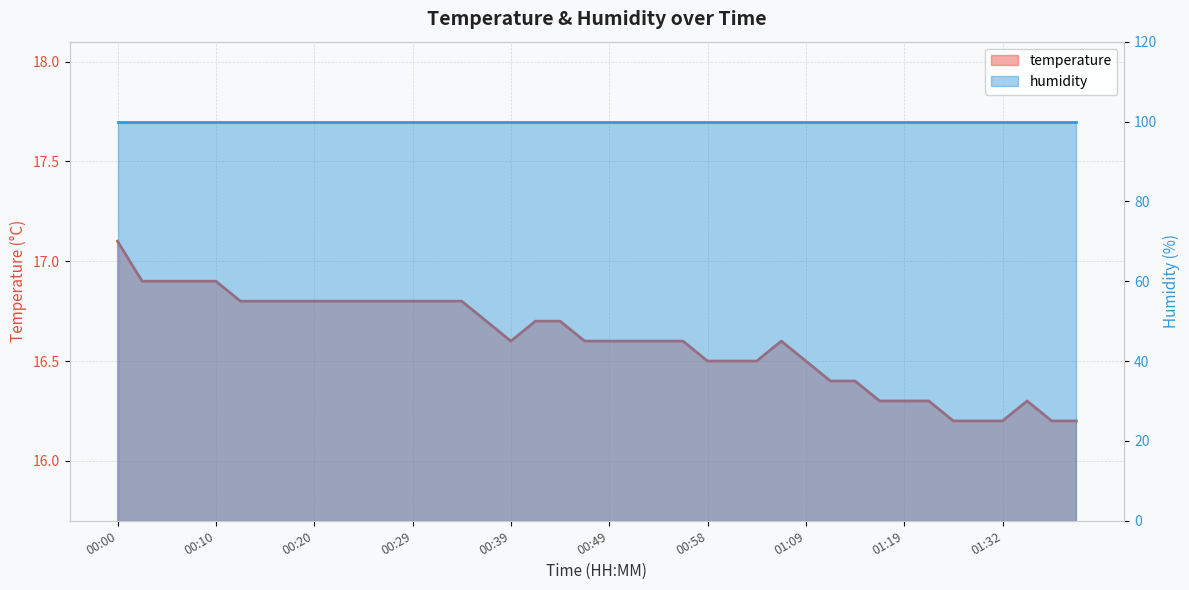

Where is the data nearest to the value 16?

01:27